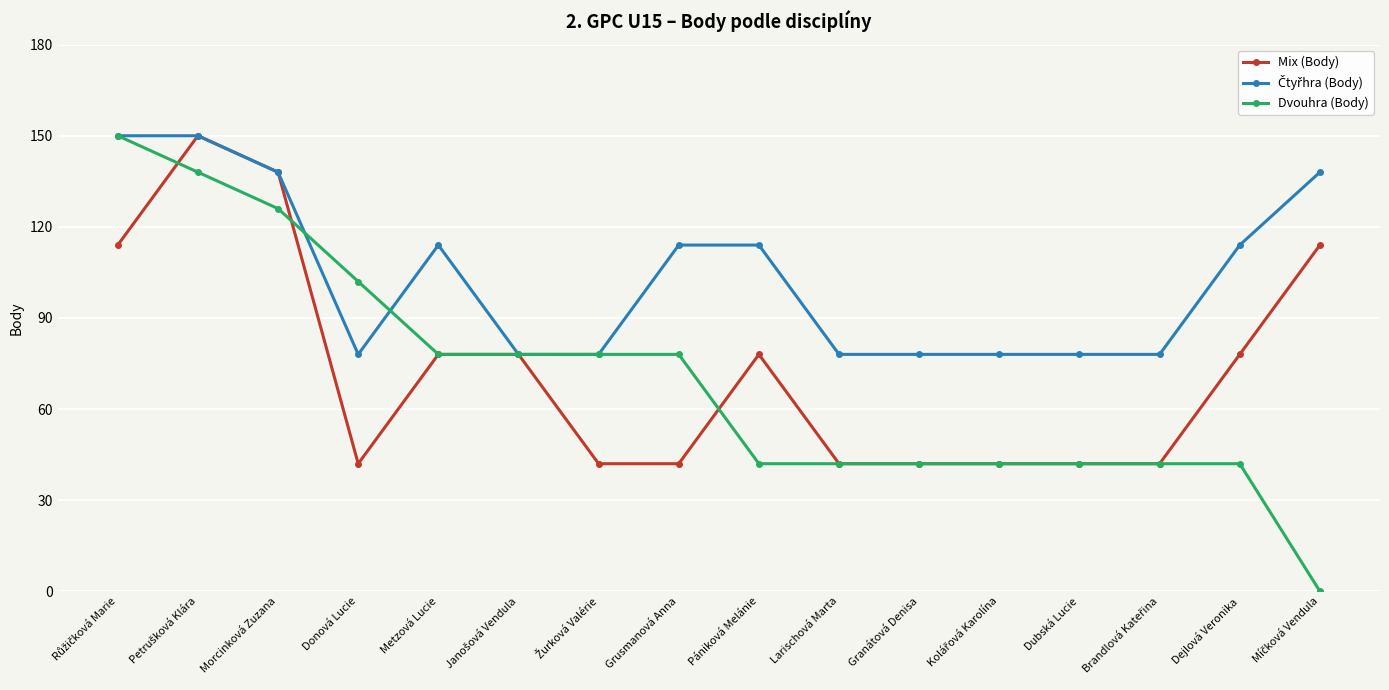

What is the value of the Dvouhra (Body) point at the 12th from the left?

42